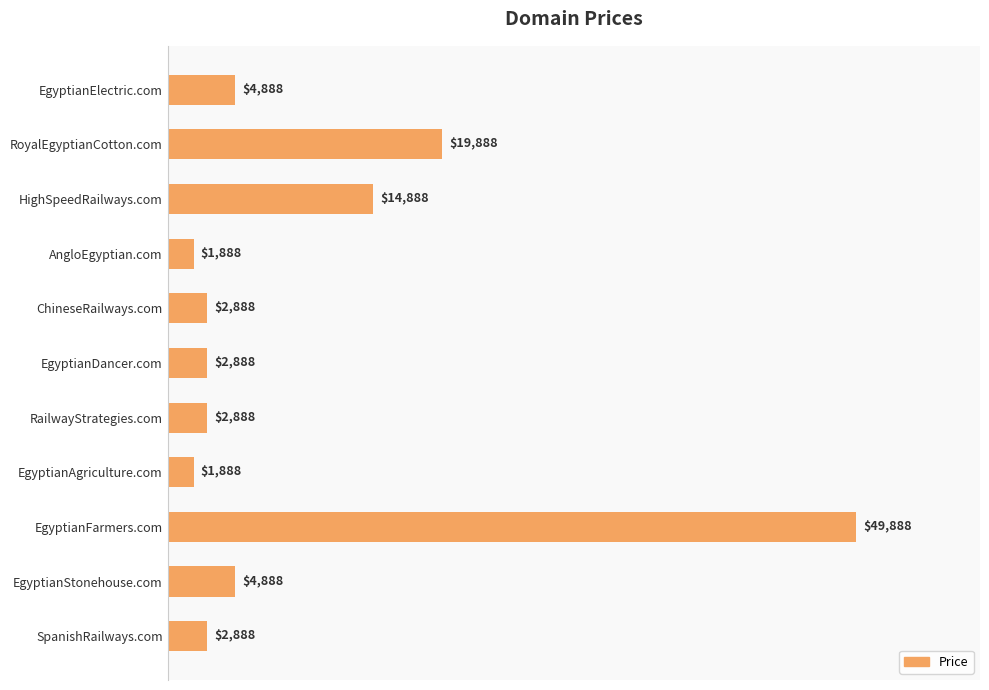

How many series are shown in this chart?

1